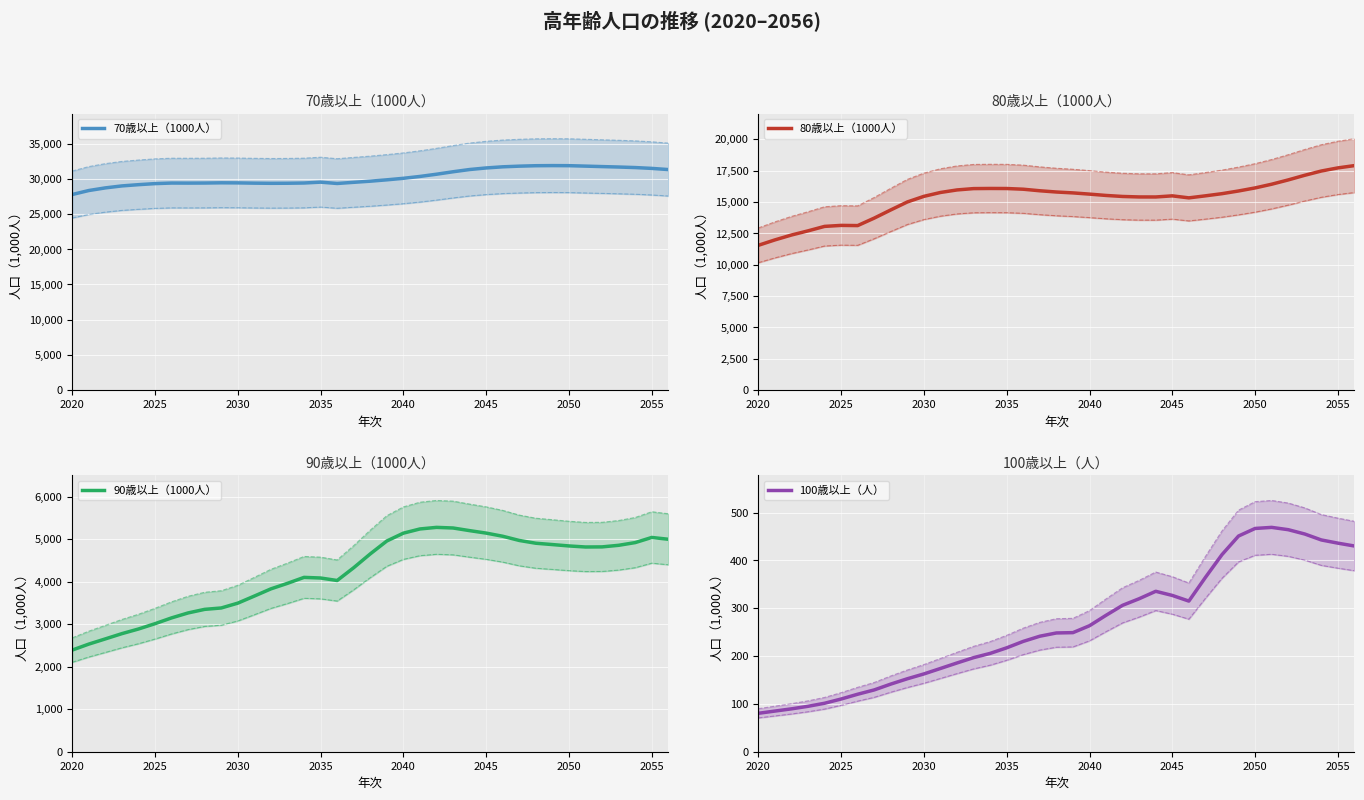

What is the lowest value of the 70歳以上（1000人） series?

27790.4